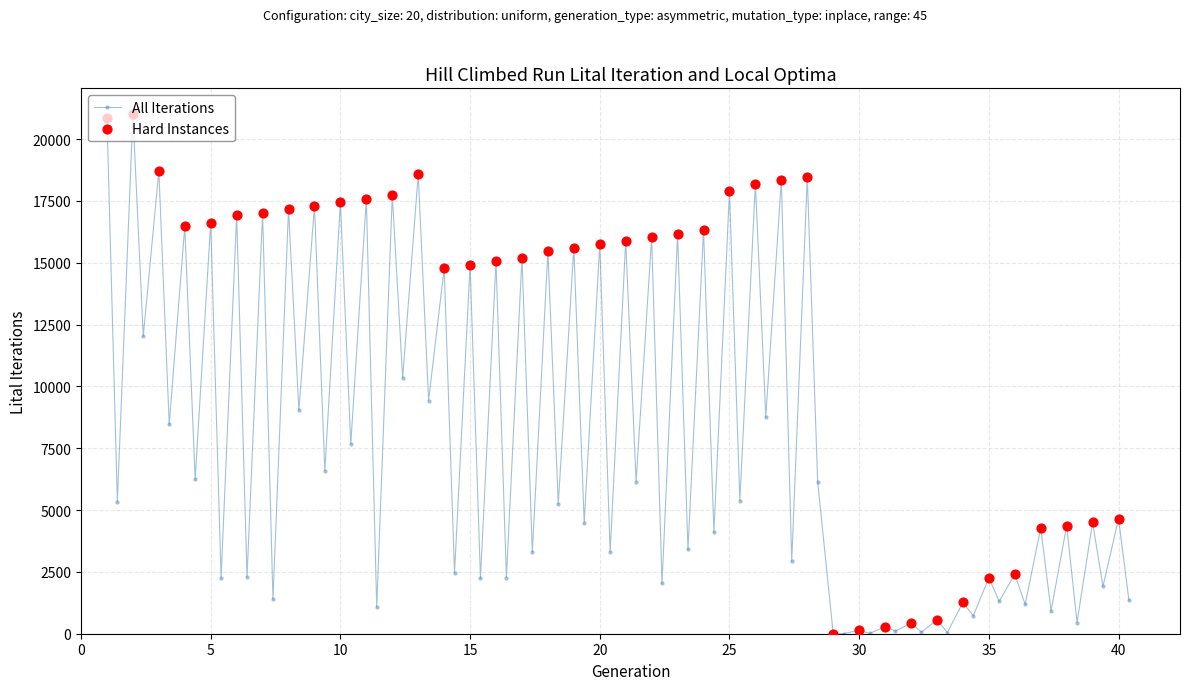

What is the value of the 8th point from the left?

6244.6